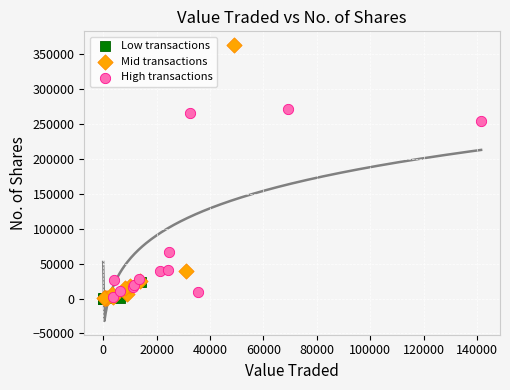

Which series reaches the maximum Y coordinate?

Mid transactions